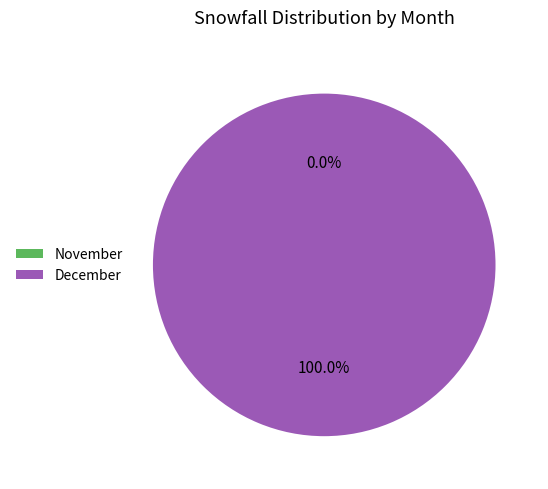

Which has a higher value, 12 or 11?

12